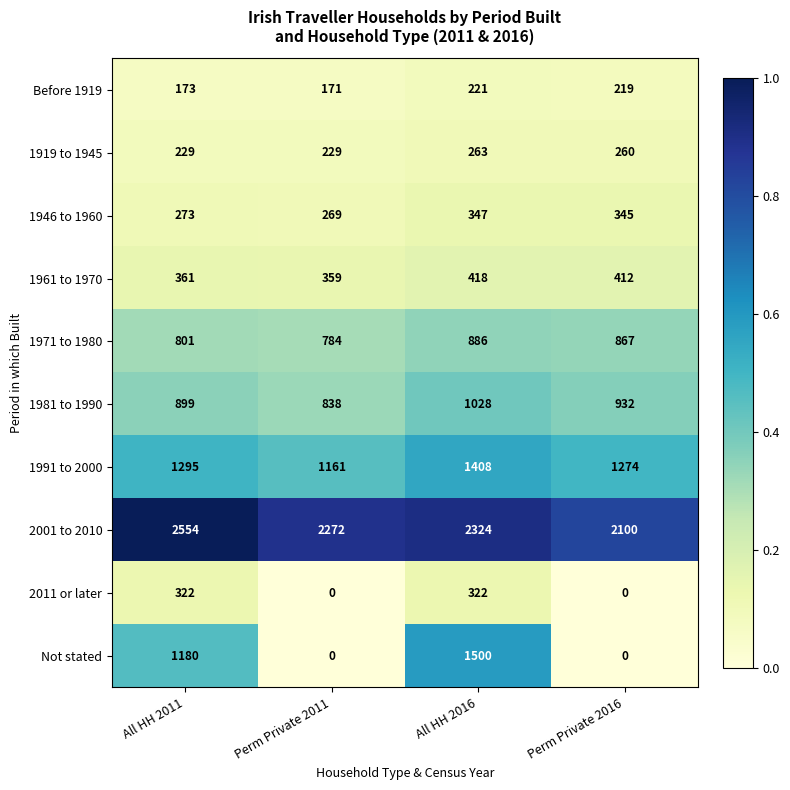

List the labels in order of 1961 to 1970 value, largest first.

All HH 2016, Perm Private 2016, All HH 2011, Perm Private 2011